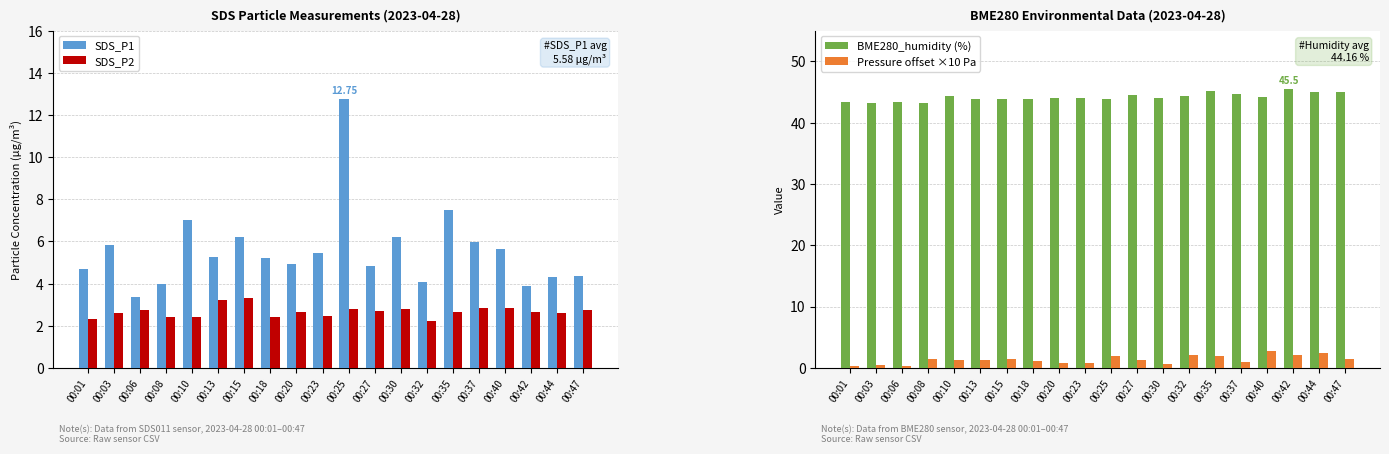

What are all the series names shown in the legend?

SDS_P1, SDS_P2, BME280_humidity (%), Pressure offset ×10 Pa